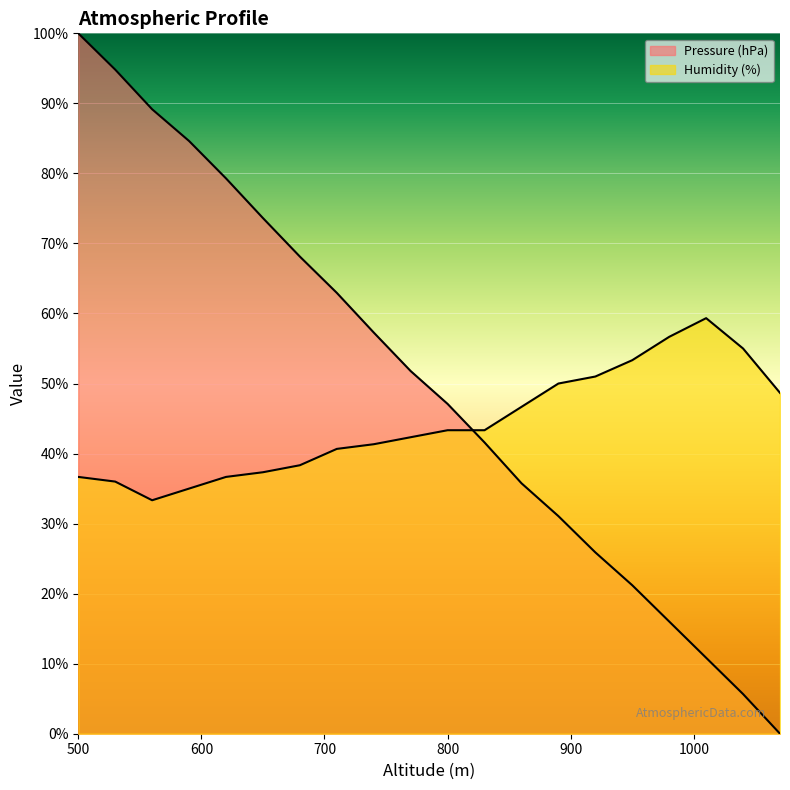

What is the sum of all Humidity (%) values?

885.0